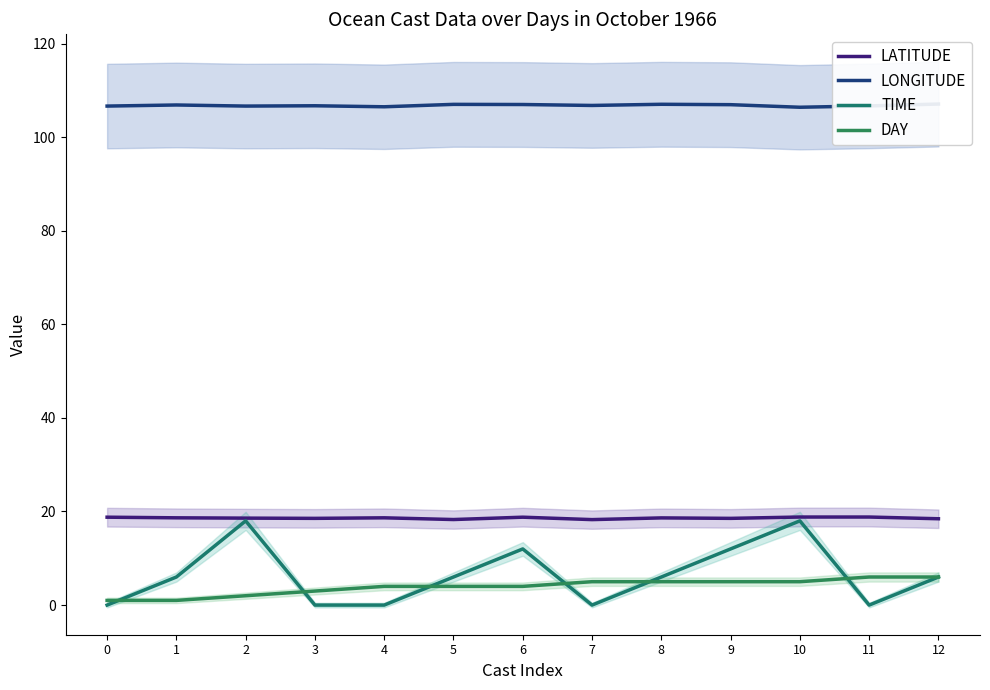

Rank the series at 8 from lowest to highest value.

DAY, TIME, LATITUDE, LONGITUDE